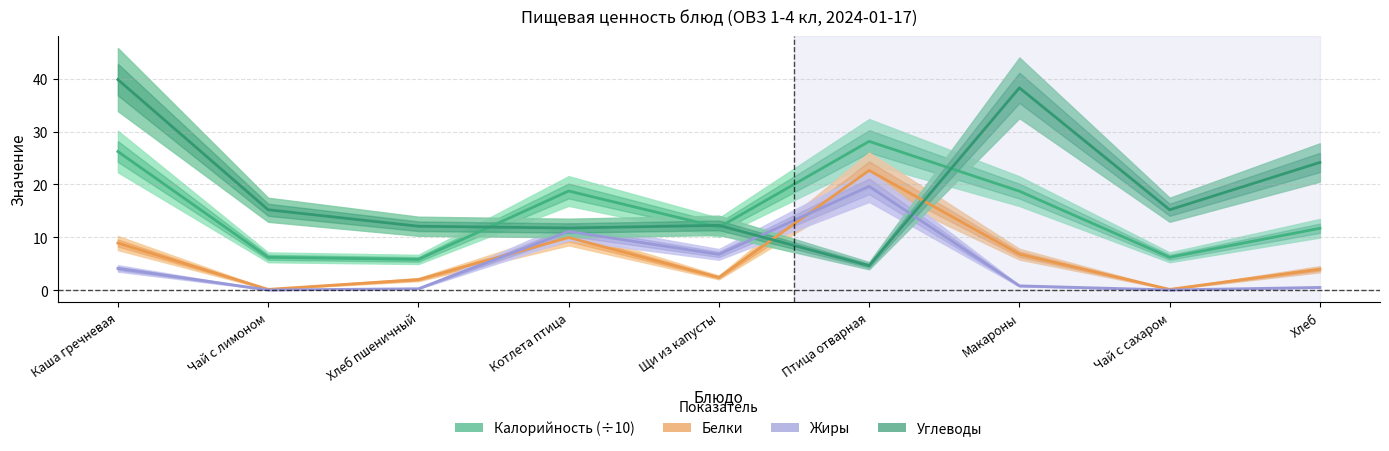

Which category has the lowest value in the Калорийность (÷10) series?

Хлеб пшеничный